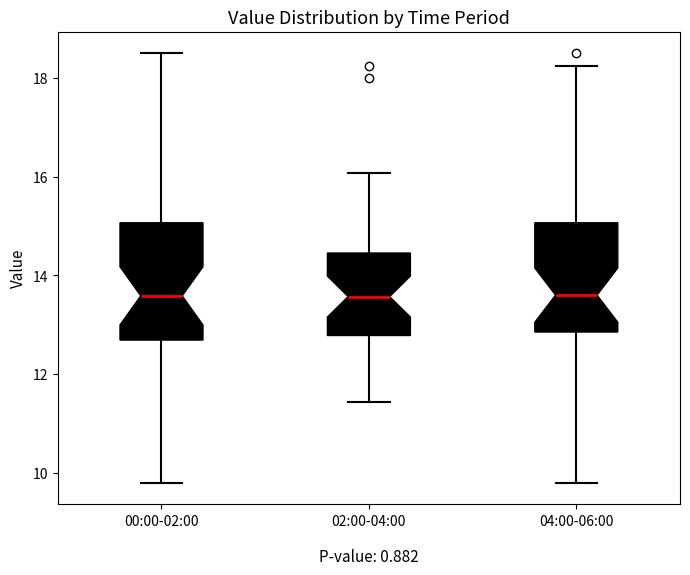

Where does the upper whisker of the box for 00:00-02:00 end on the y-axis? The values are not printed on the chart, so give them approximately, as read against the axis.

18.6